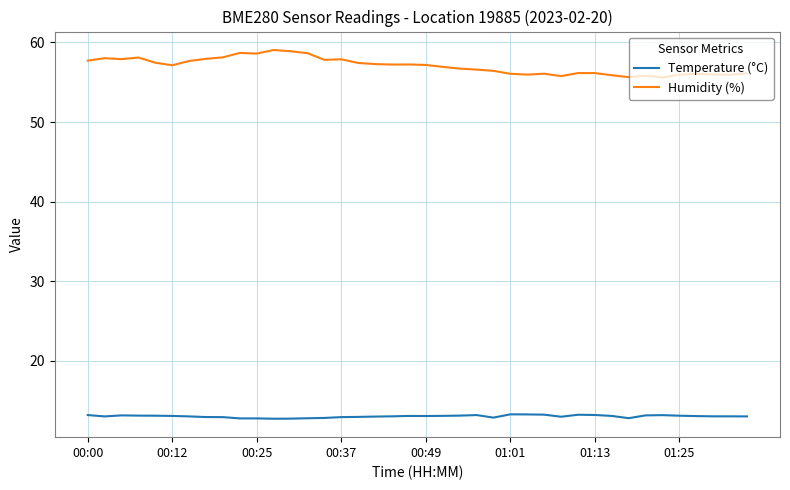

What is the difference between the maximum and second lowest values in the Humidity (%) series?

3.4